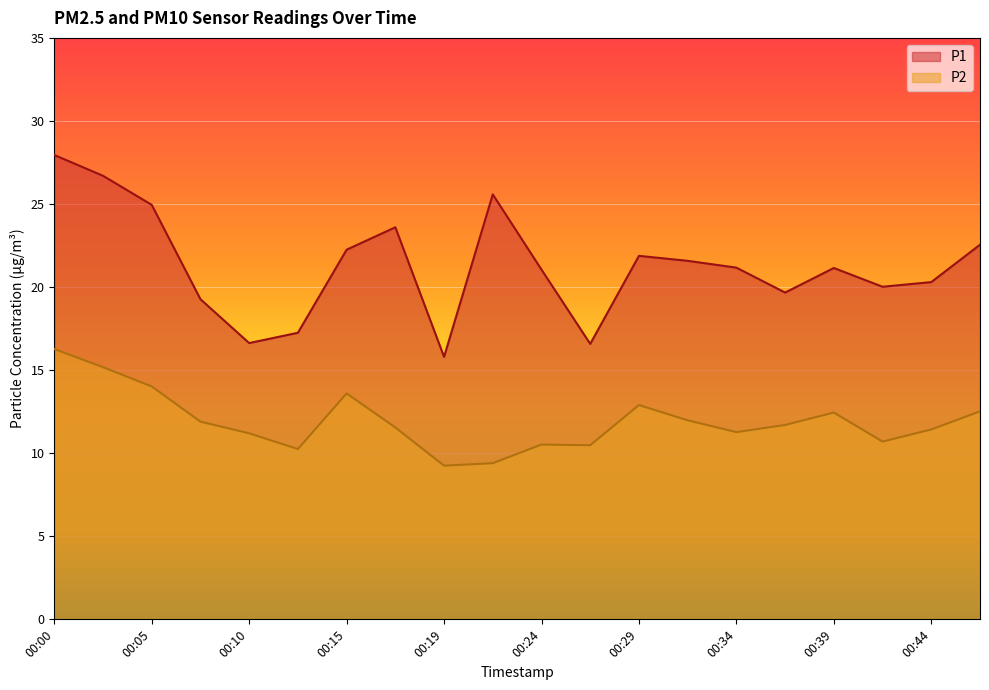

Rank the series by their average value, from lowest to highest.

P2, P1